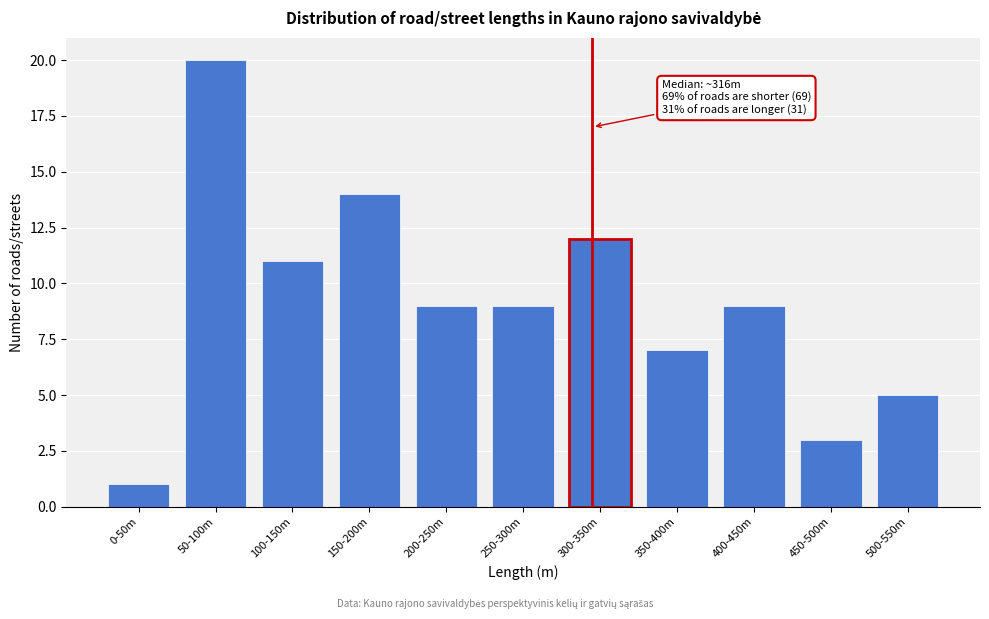

Reading left to right, extract all data points from this chart.

1	20	11	14	9	9	12	7	9	3	5